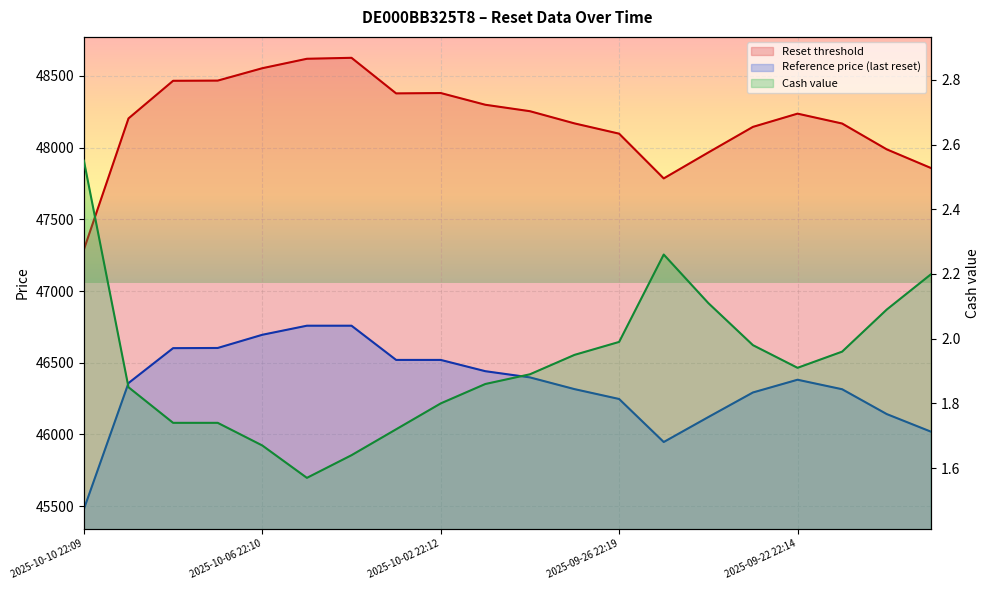

At which category is the sum across all series the highest?

2025-10-03 22:17